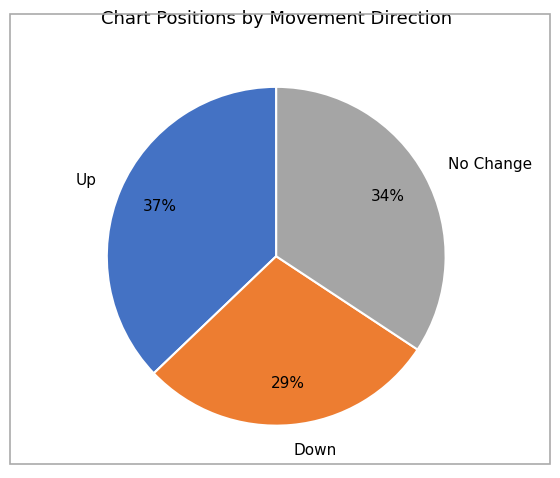

To the nearest percent, what percentage of the pie is No Change?

34%